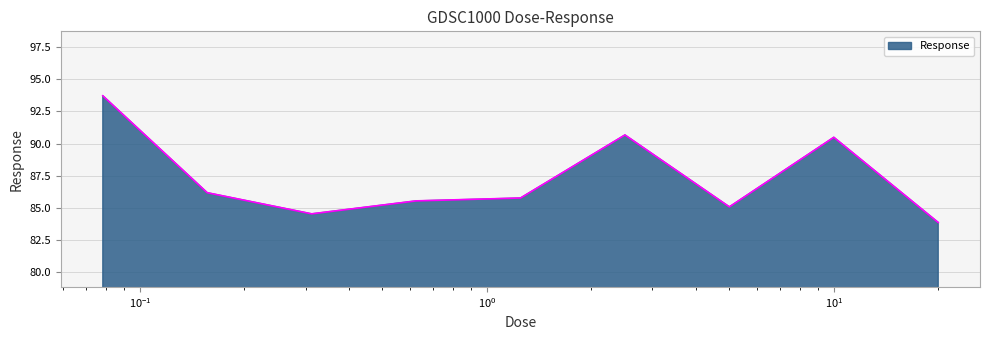

Count the number of values greater than 85.

7